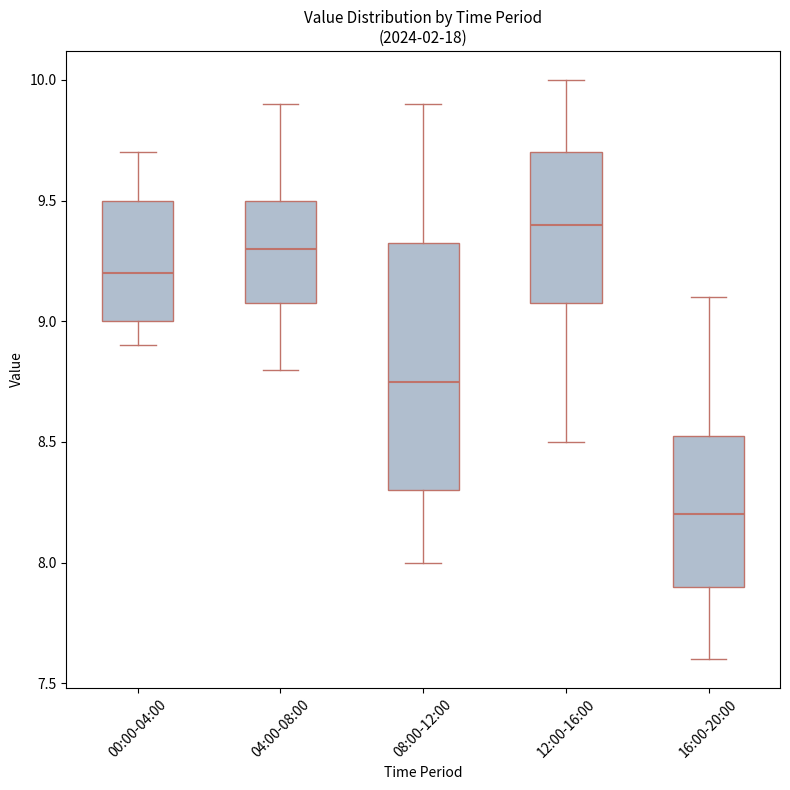

Reading left to right, read every box against the y-axis: the position of its median line, the range the box covers, and the ends of its whiskers. The values are not printed on the chart, so give them approximately, as read against the axis.

00:00-04:00: median 9.20, box 9.00 to 9.50, whiskers 8.90 to 9.70
04:00-08:00: median 9.30, box 9.10 to 9.50, whiskers 8.80 to 9.90
08:00-12:00: median 8.75, box 8.30 to 9.35, whiskers 8.00 to 9.90
12:00-16:00: median 9.40, box 9.10 to 9.70, whiskers 8.50 to 10.00
16:00-20:00: median 8.20, box 7.90 to 8.55, whiskers 7.60 to 9.10